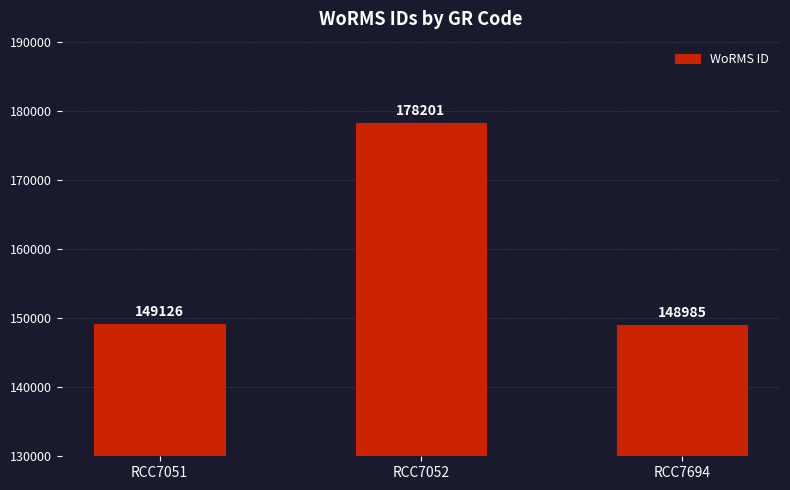

Where is the data nearest to the value 163593?

RCC7051